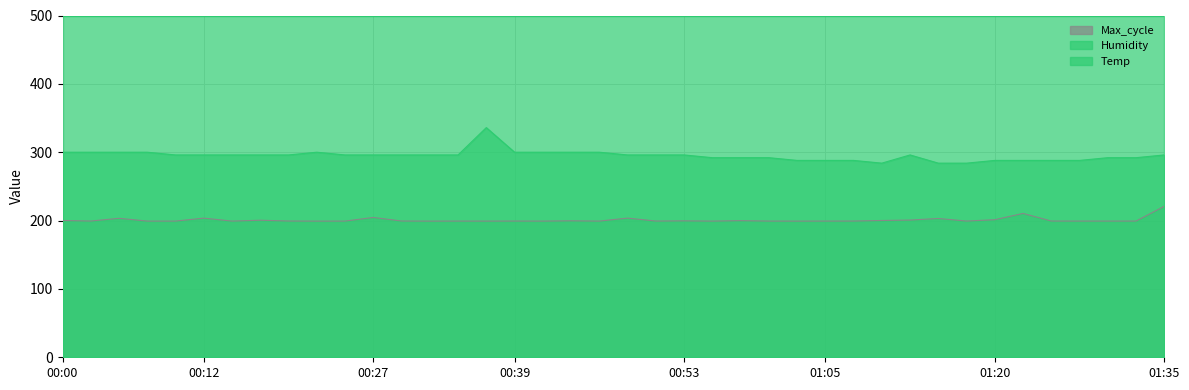

Rank the series by their average value, from lowest to highest.

Max_cycle, Temp, Humidity